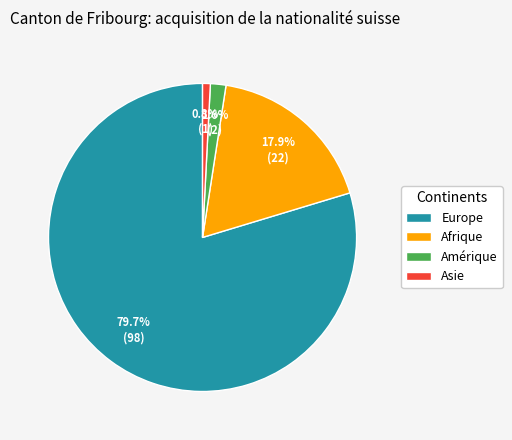

What percentage is the Amérique slice, to the nearest percent?

2%